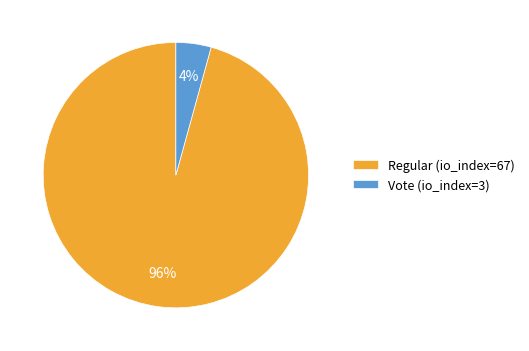

Is there any slice that represents more than half of the pie?

Yes